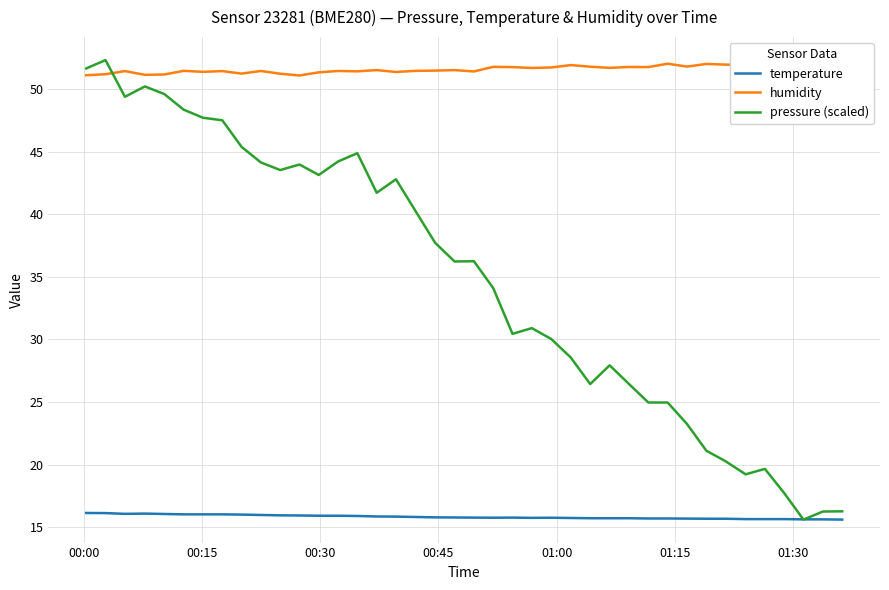

What is the highest value of the temperature series?

16.1